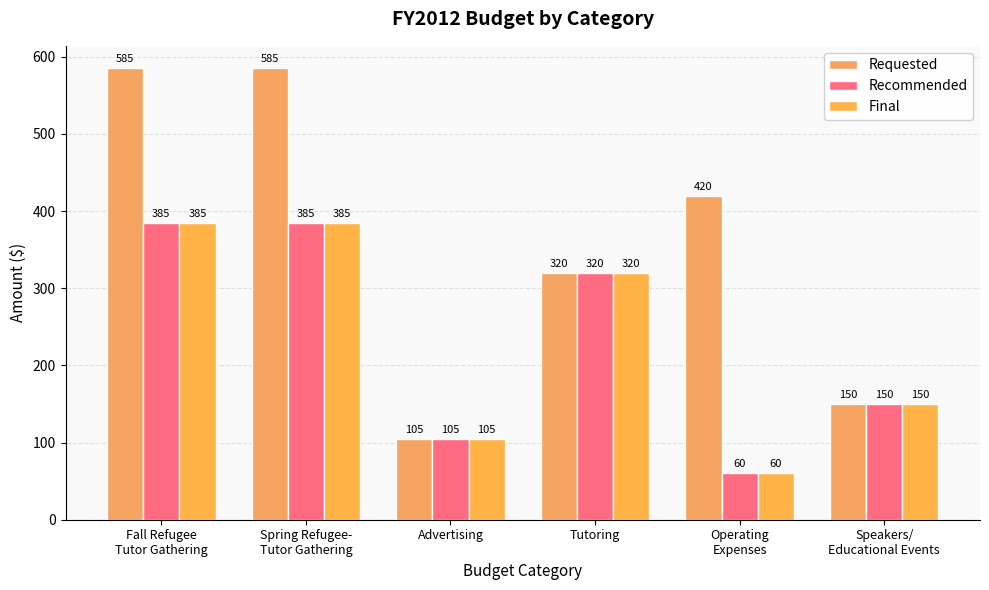

Which series changed the most between Fall Refugee
Tutor Gathering and Spring Refugee-
Tutor Gathering?

Requested